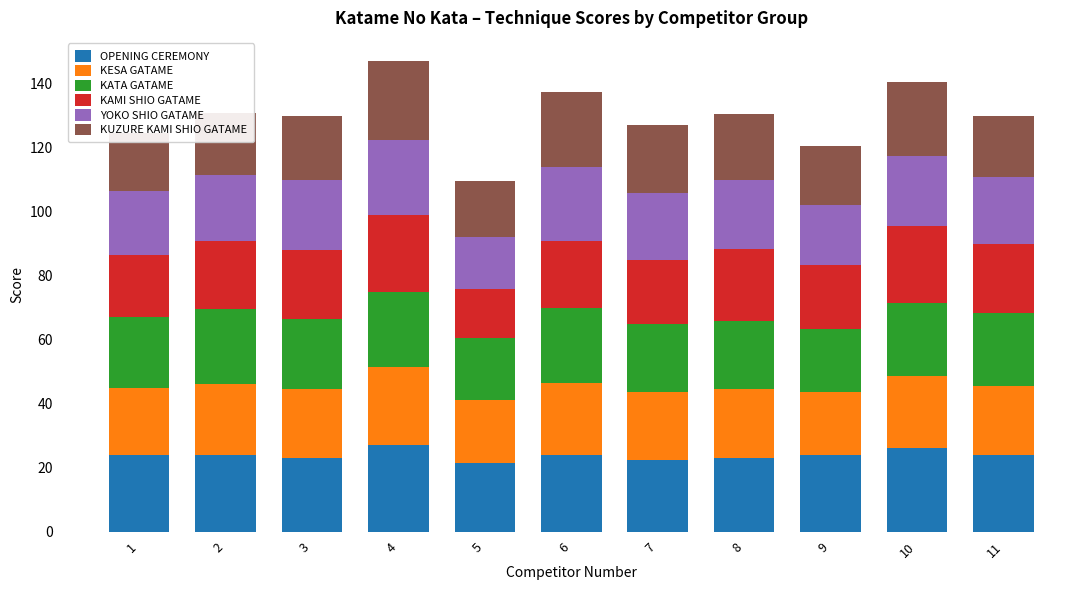

What is the highest value of the OPENING CEREMONY series?

27.0